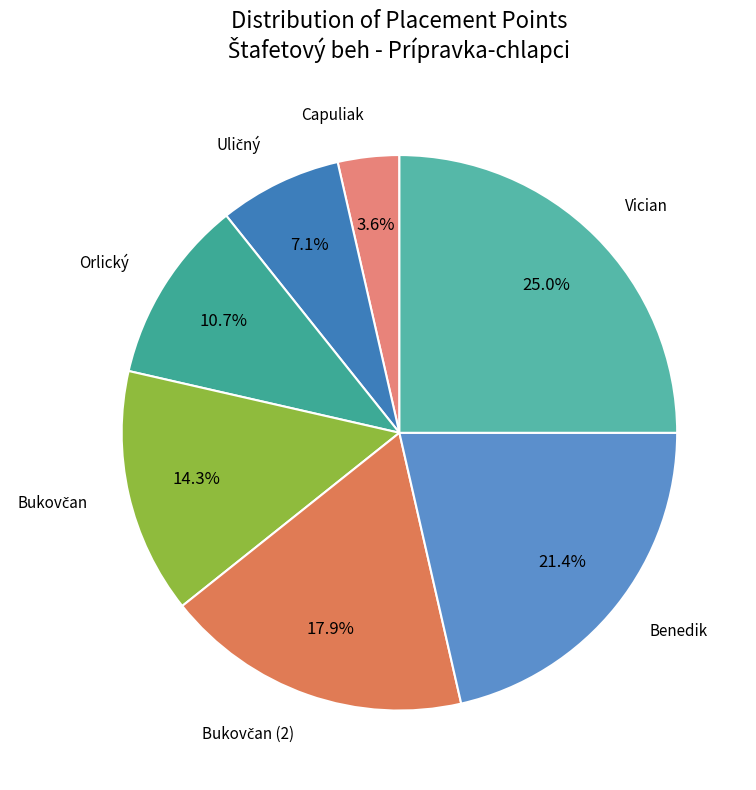

To the nearest percent, what portion does Capuliak represent?

4%